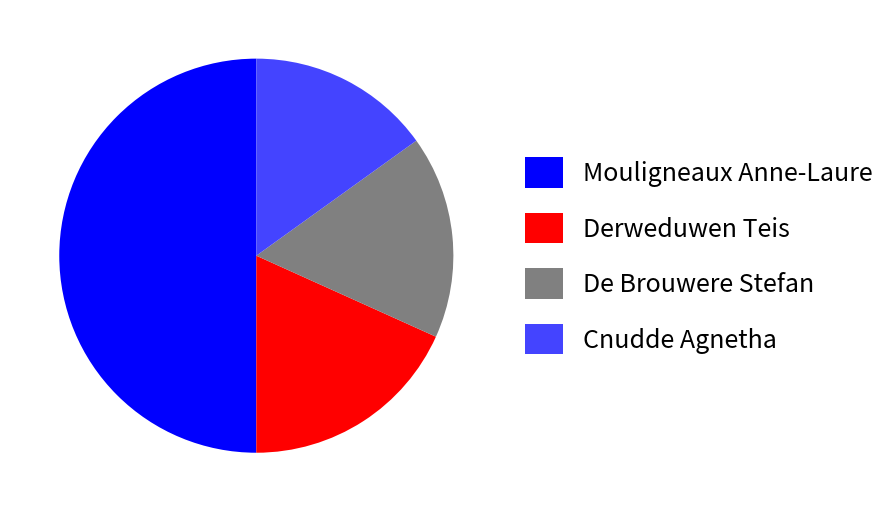

True or false: De Brouwere Stefan accounts for 17% of the total.

True